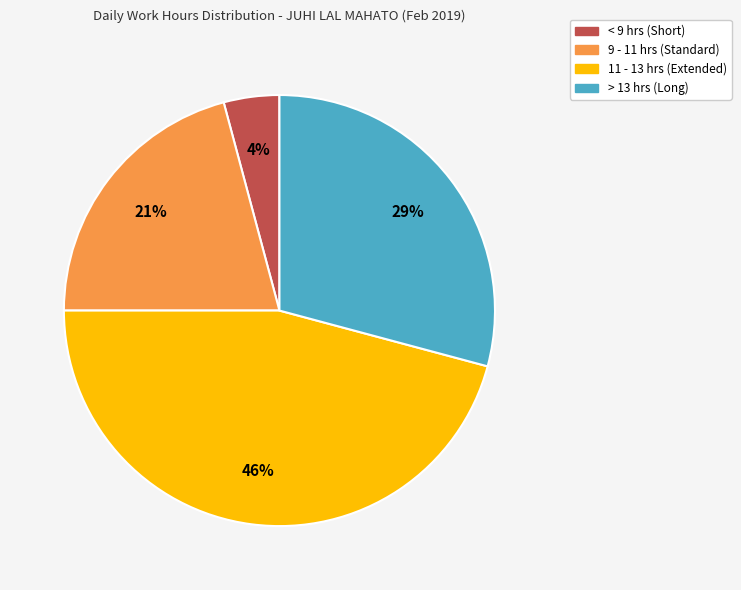

Is there any slice that represents more than half of the pie?

No